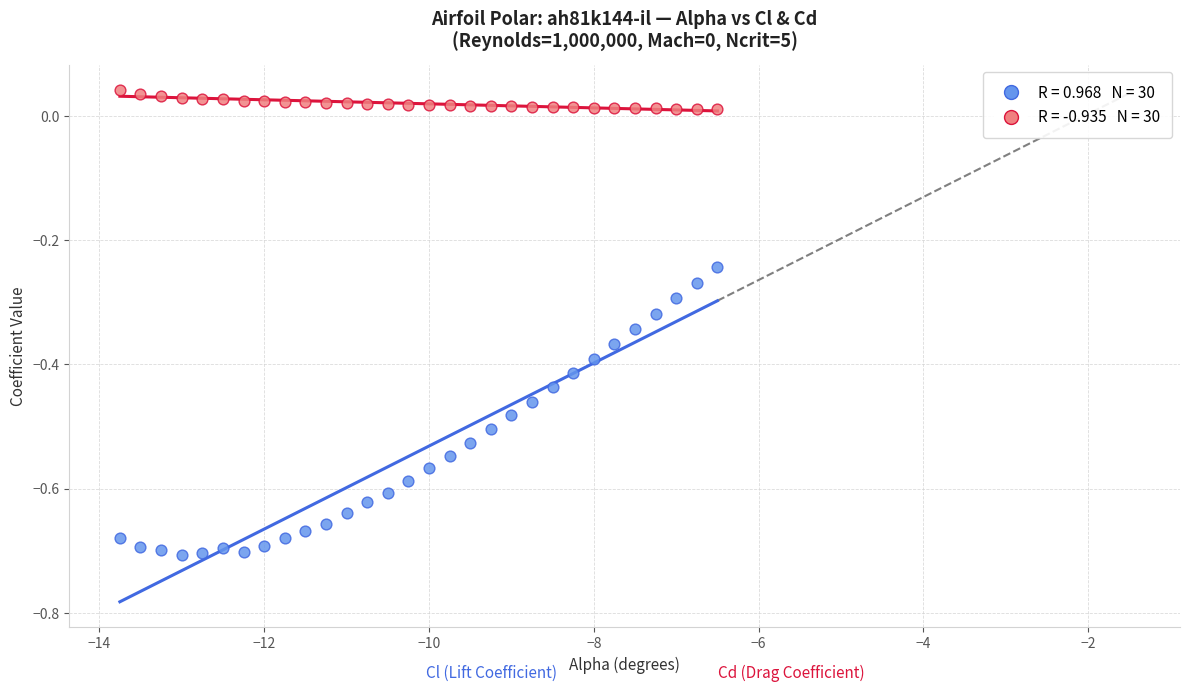

Across all data points, what is the range of Y values (max minus min)?

0.7